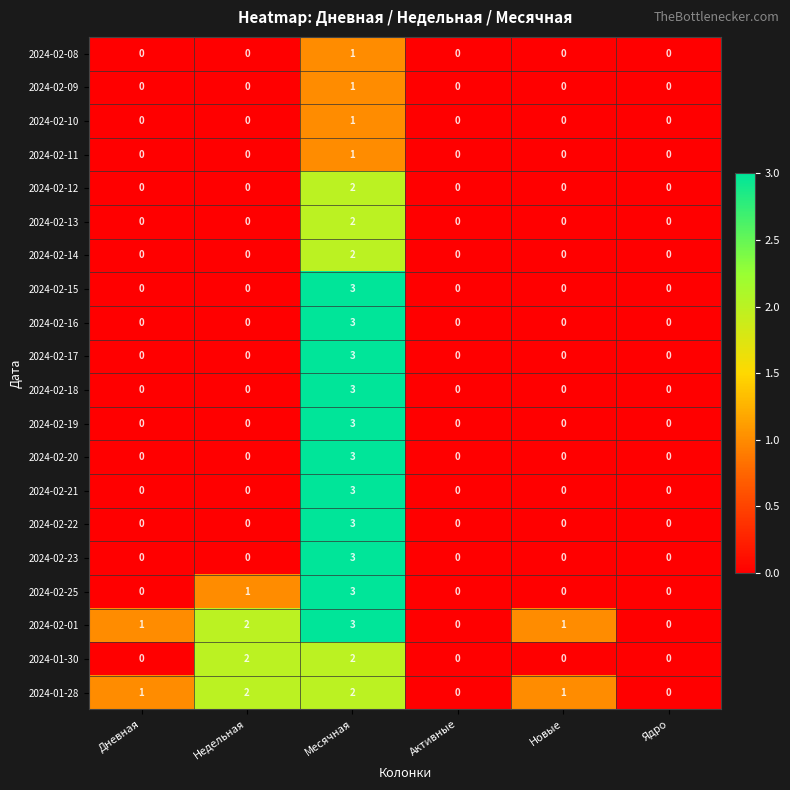

How many values in 2024-01-28 are above zero?

4